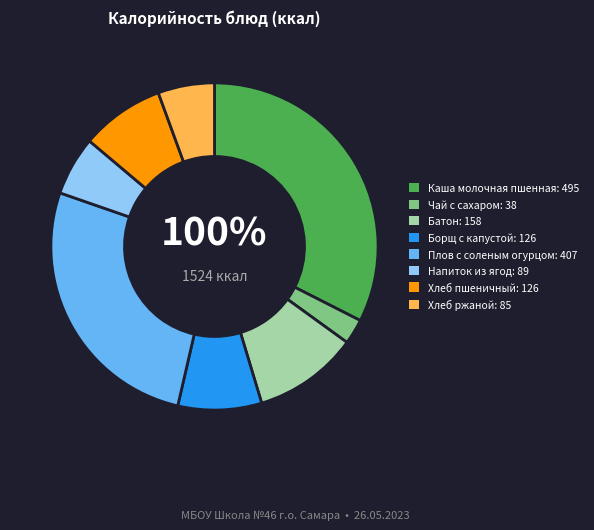

Which category has the biggest portion of the pie?

Каша молочная пшенная